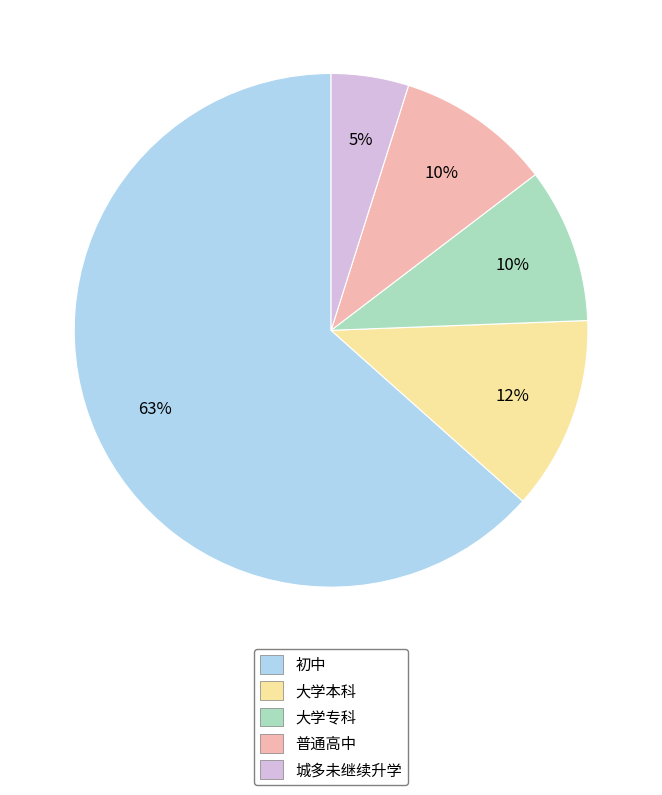

What is the smallest slice in the pie chart?

城多未继续升学